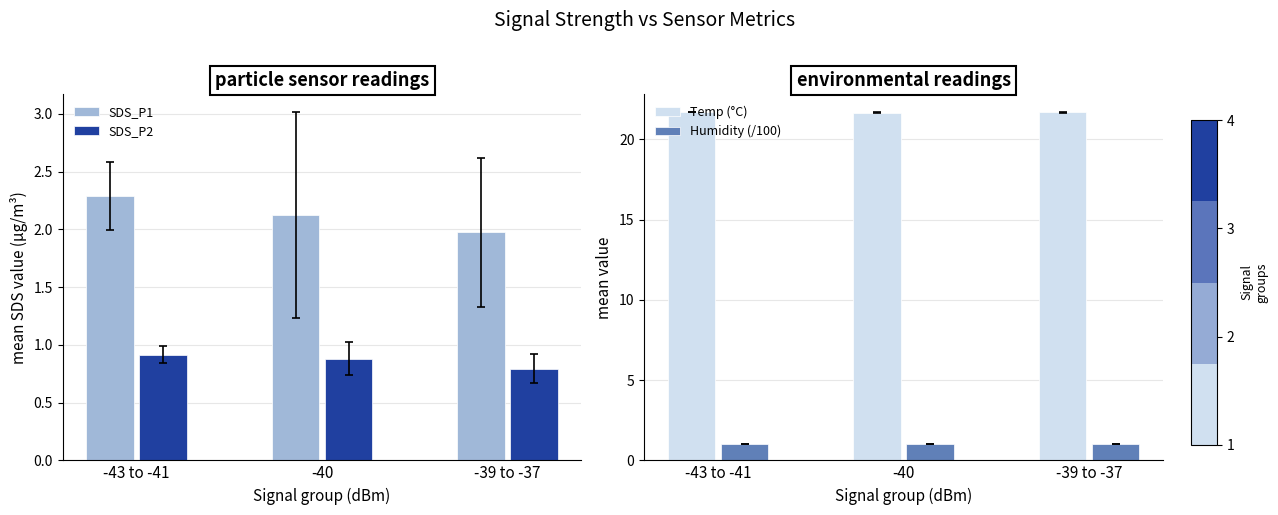

What is the label of the 2nd bar from the right?

-40